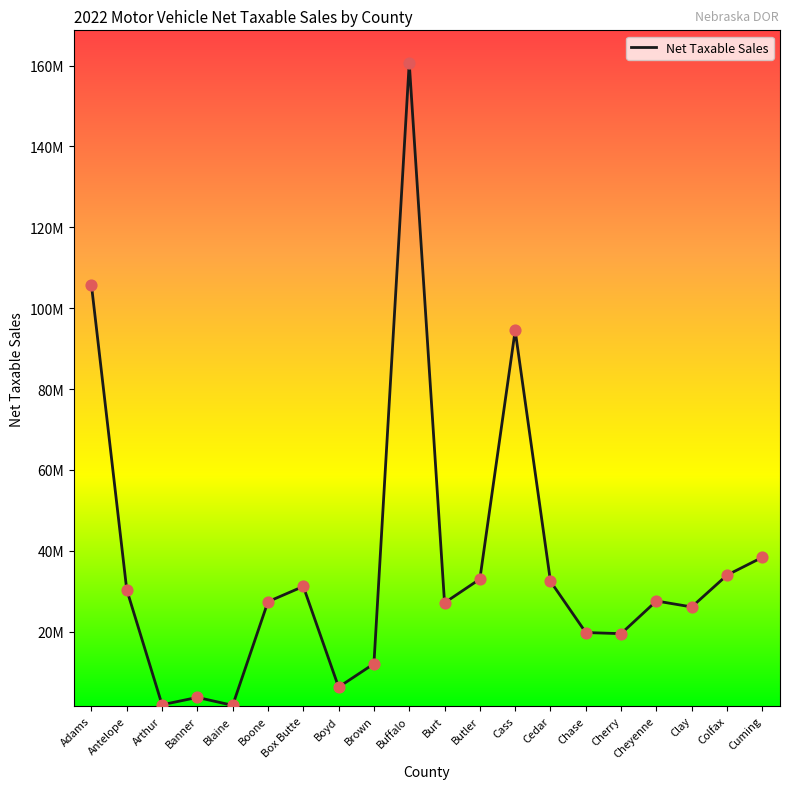

Approximately how many times larger is the value at Clay compared to Box Butte?

0.8